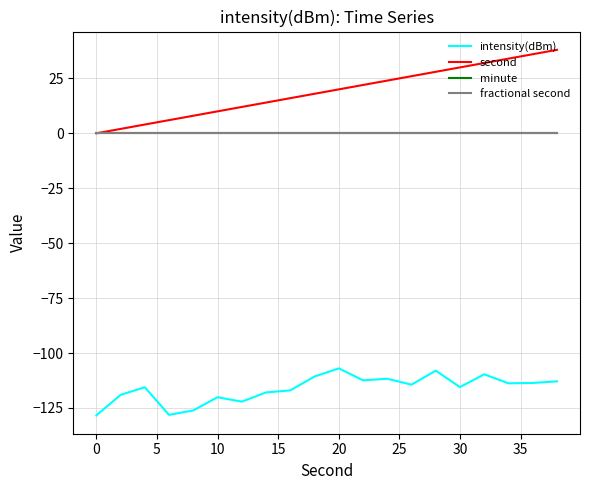

Does the chart display data point markers on the line(s)?

No